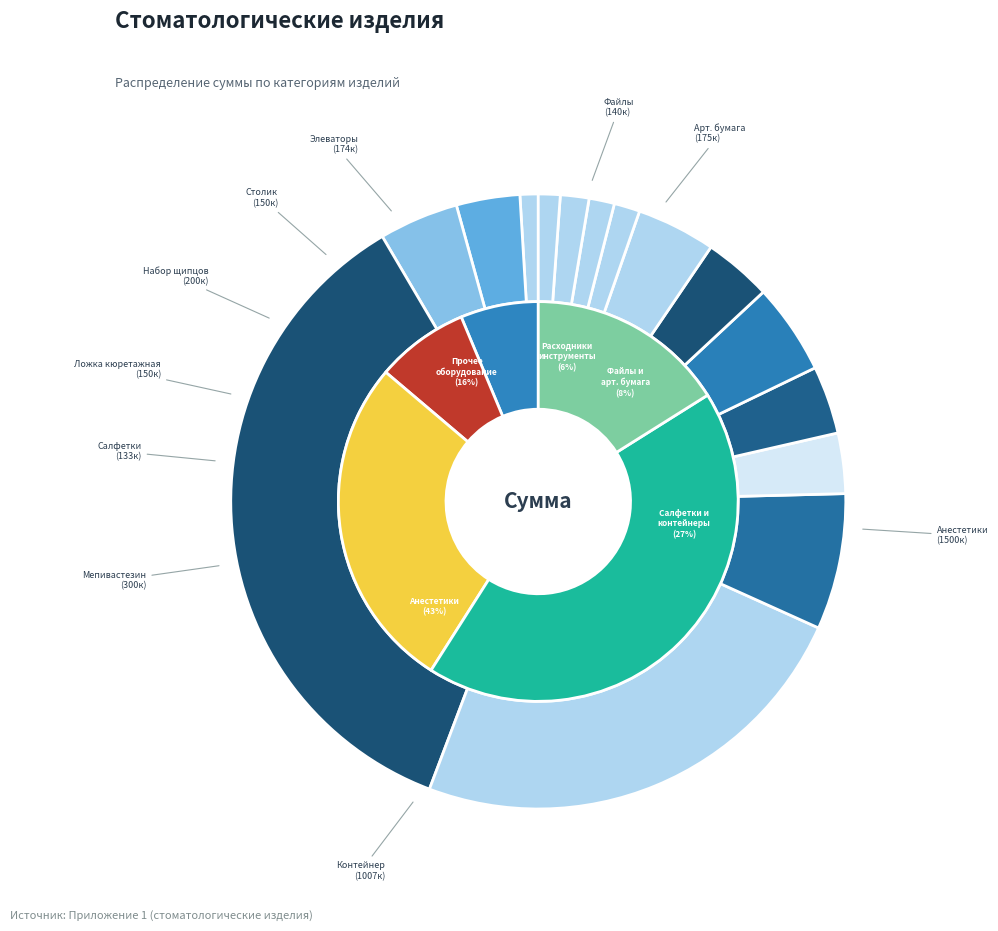

Which slice is the largest?

Анестетики